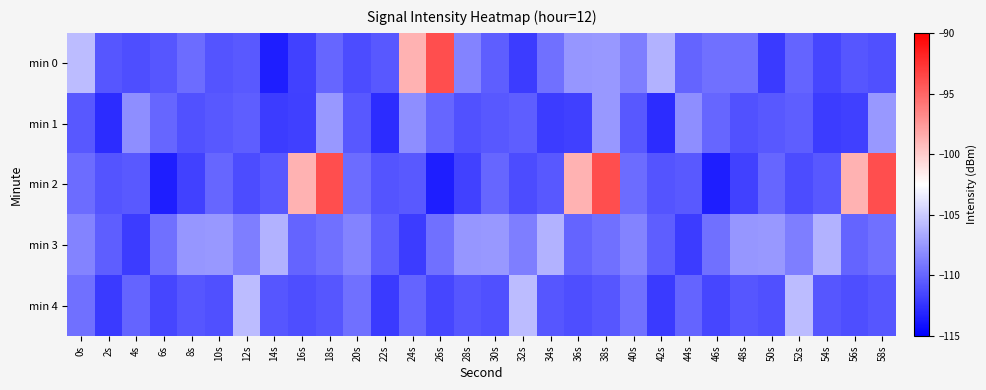

What is the total value across all series at 12s?

-546.8